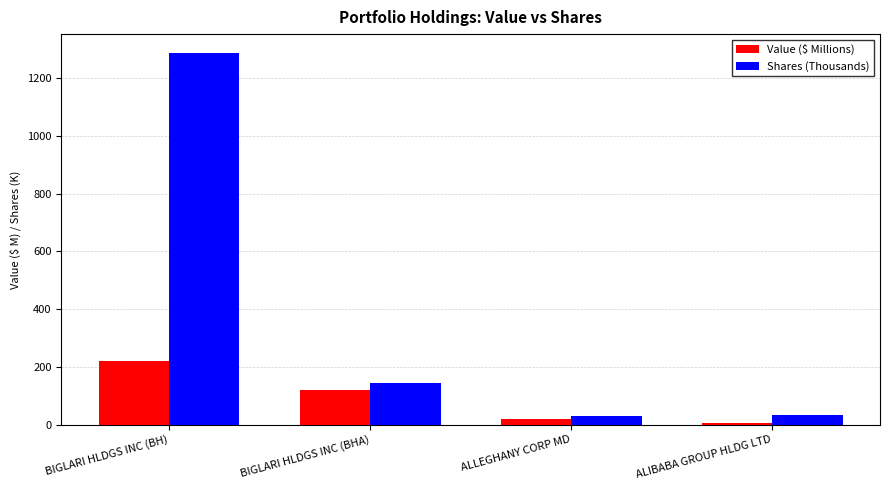

Which series has the widest spread of values?

Shares (Thousands)